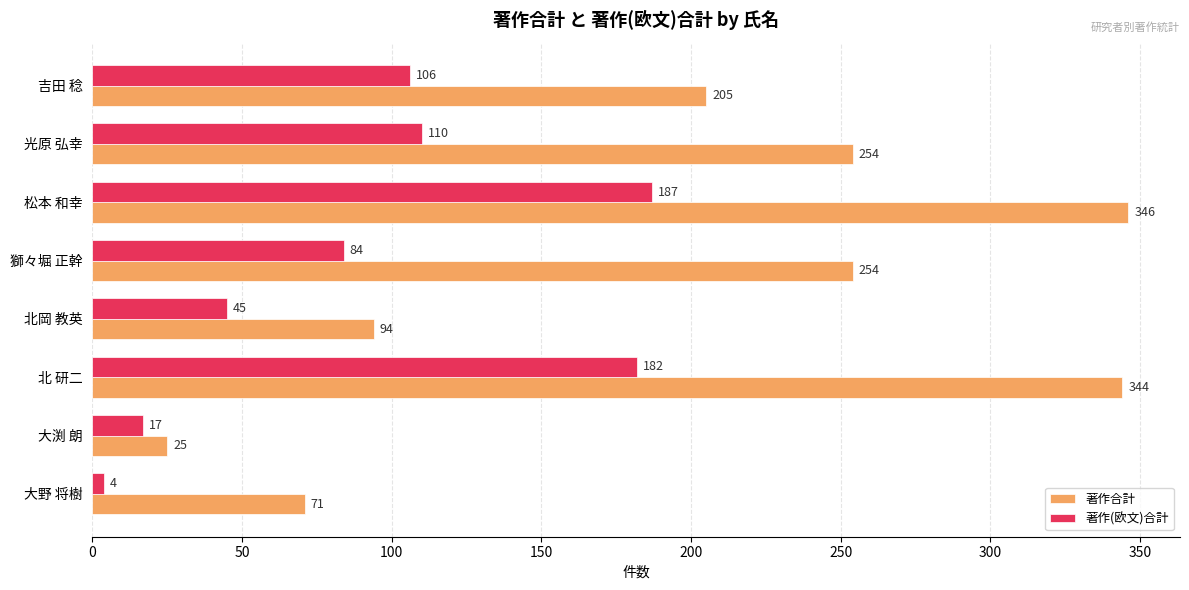

Is it true that 著作(欧文)合計 equals 31 at 獅々堀 正幹?

False